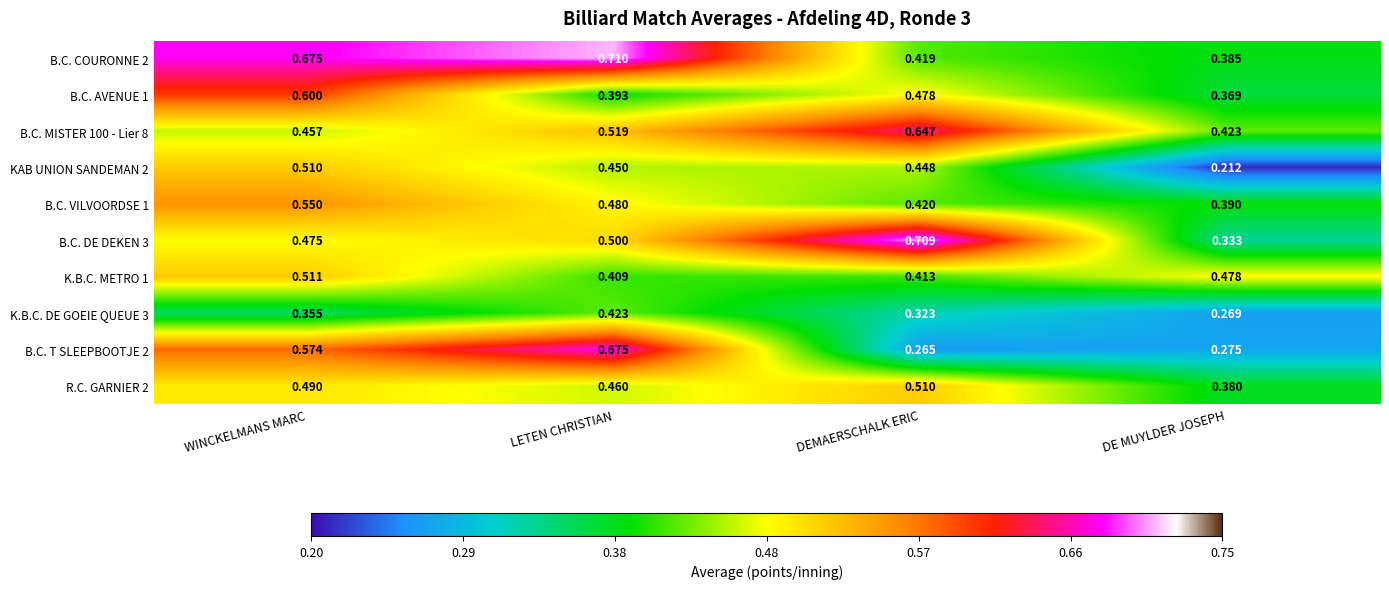

Which label corresponds to the smallest value in the chart?

DE MUYLDER JOSEPH